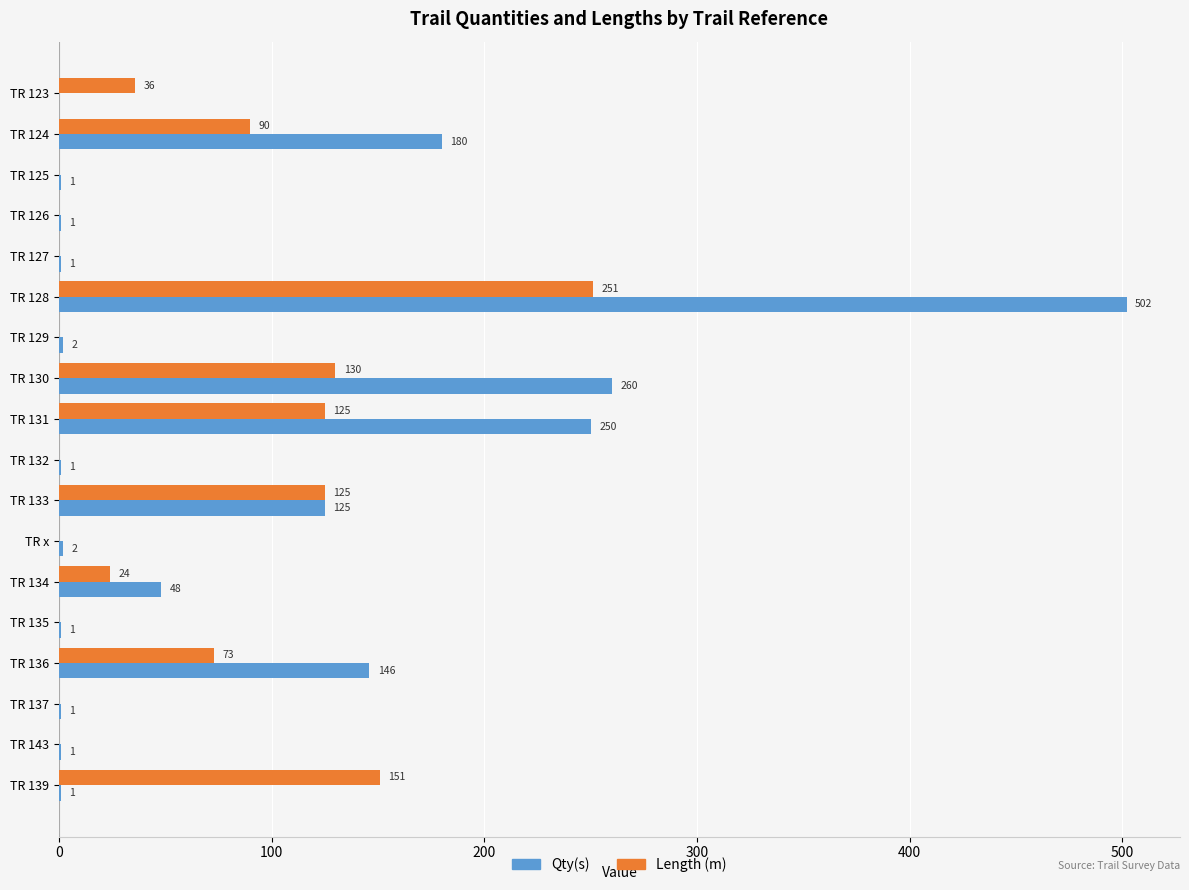

What is the sum of all Qty(s) values?

1523